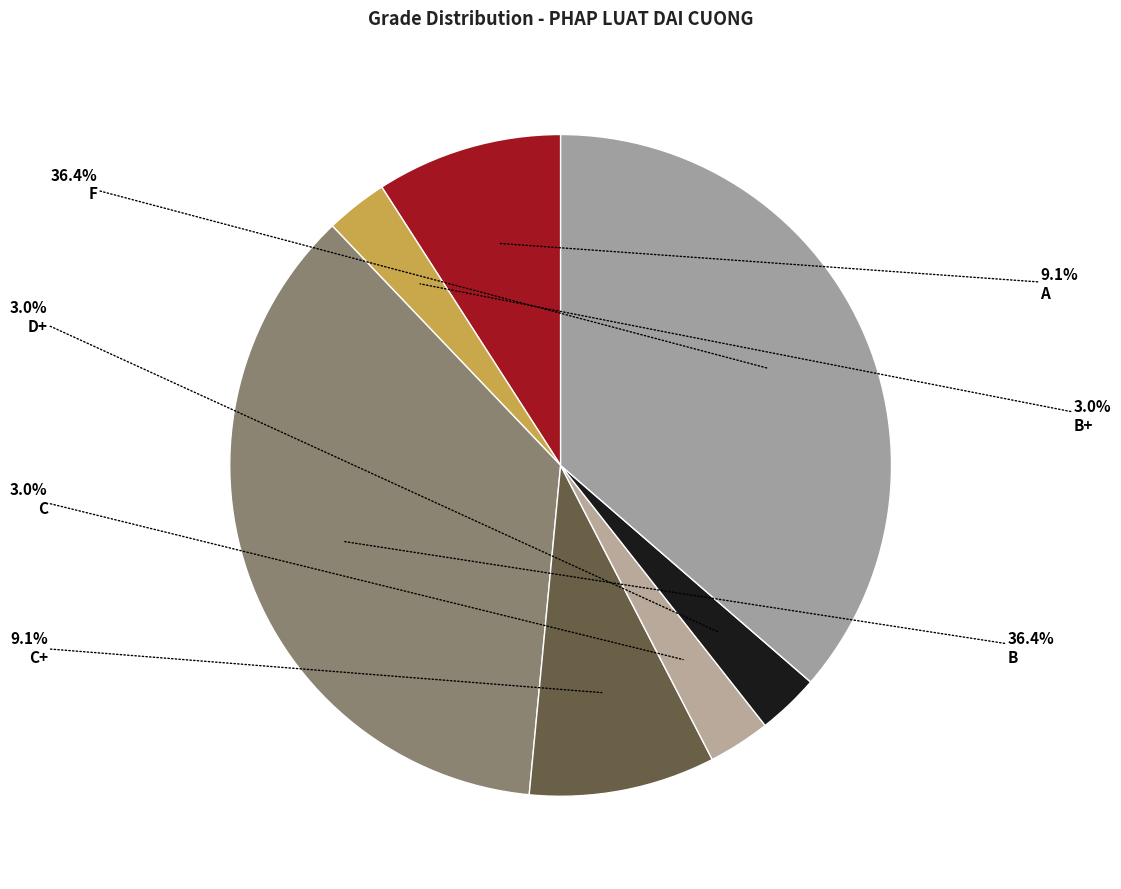

Combined, what portion of the pie is B+ and C+?

12.1%